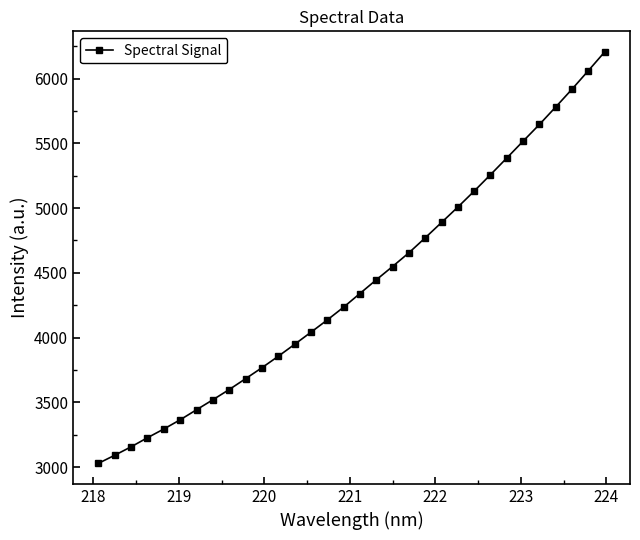

Reading left to right, transcribe all the data shown in this chart.

3029.6	3092.1	3157.1	3227.3	3294.5	3365.6	3443.0	3520.2	3599.2	3682.6	3767.3	3855.8	3947.8	4041.4	4136.1	4234.7	4340.5	4445.8	4549.1	4654.8	4770.4	4889.0	5007.9	5131.0	5258.0	5386.7	5517.0	5645.9	5781.0	5918.7	6061.4	6206.0